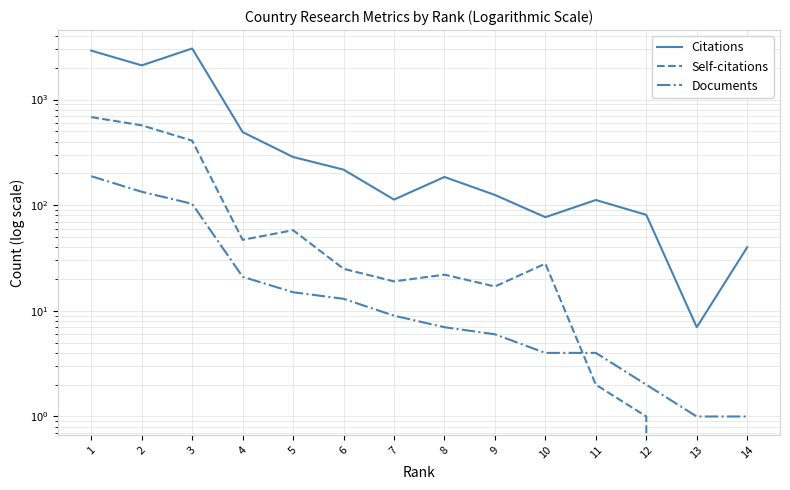

What is the difference between the maximum and minimum values in the Documents series?

187